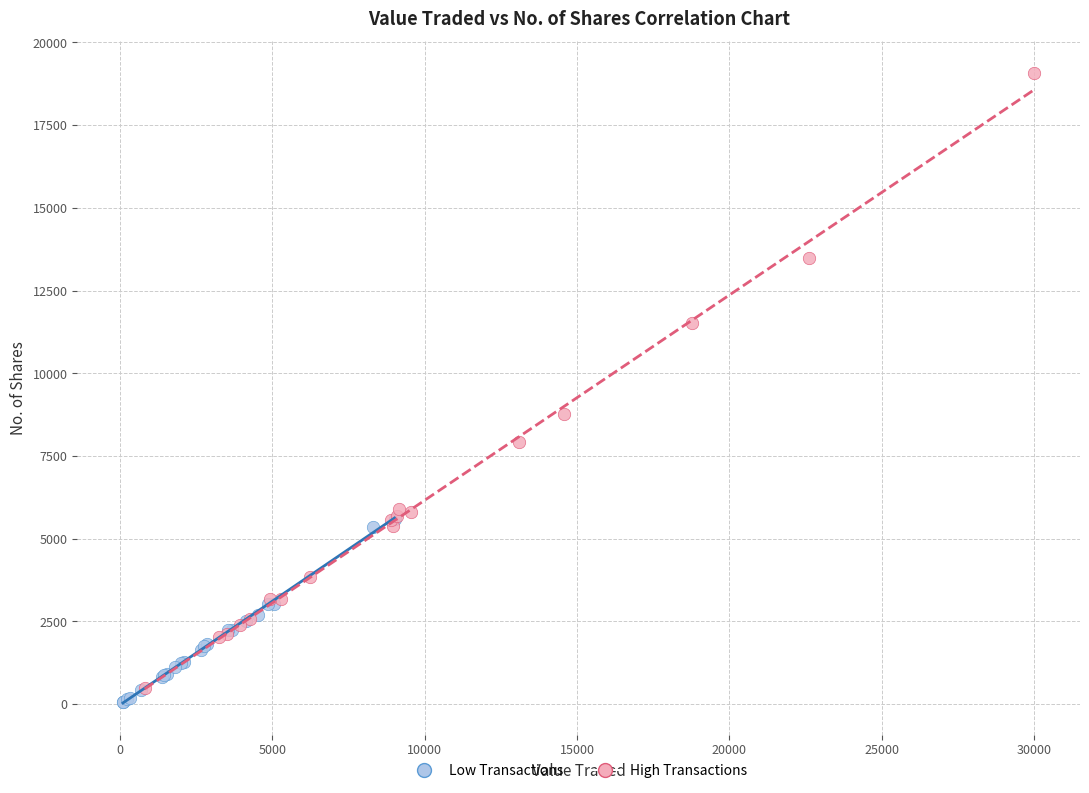

Which series reaches the maximum Y coordinate?

High Transactions